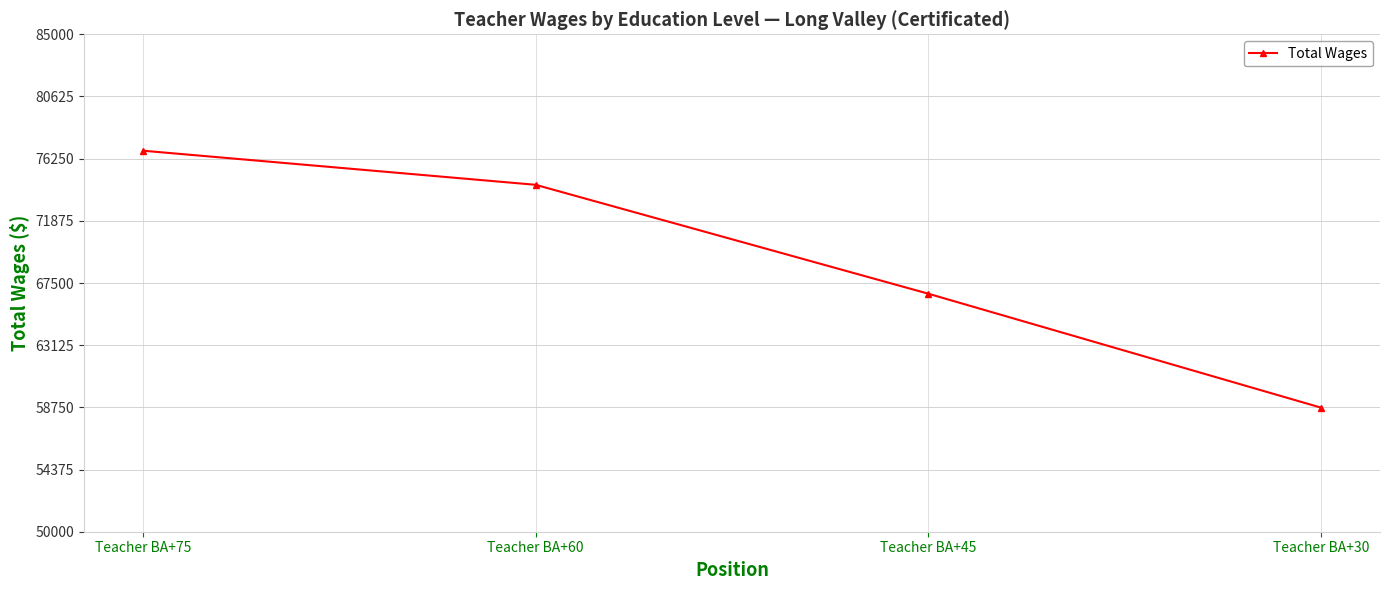

At which label does the data first exceed 74409?

Teacher BA+75